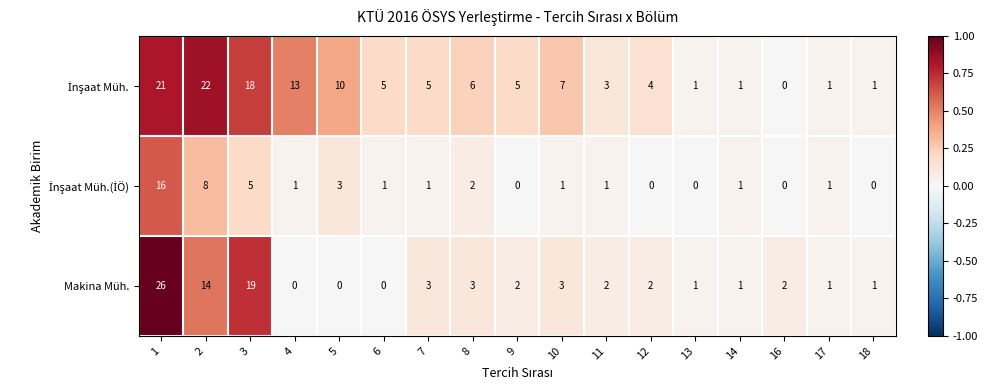

At how many categories does at least one series exceed 0?

17